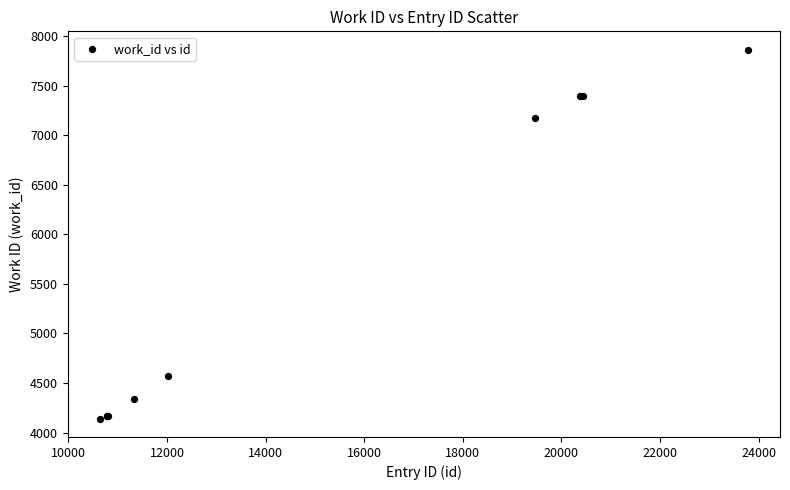

What Y value in the scatter plot is closest to 6002?

7171